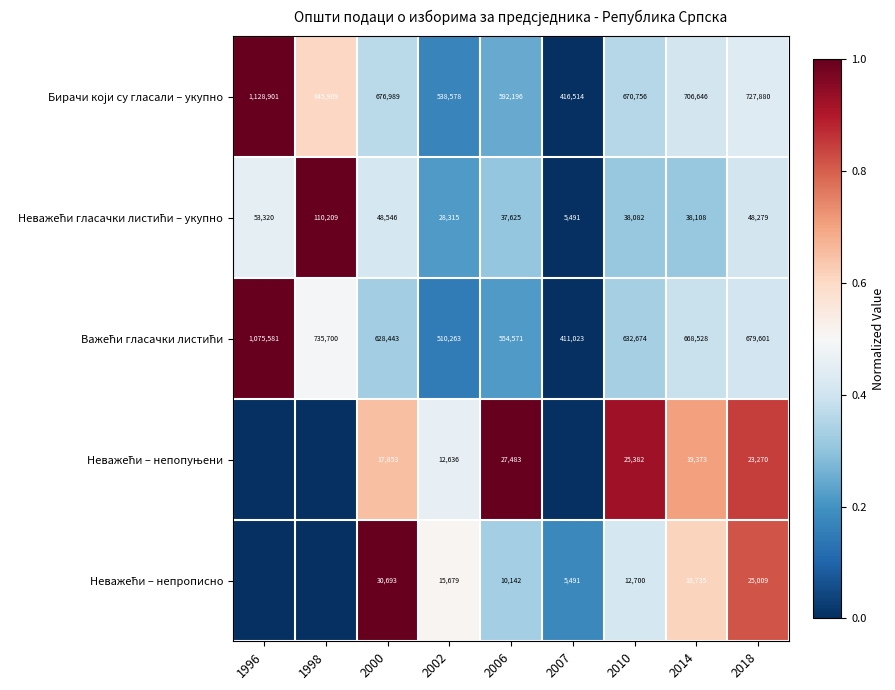

What is the total value across all series at 2002?

1105471